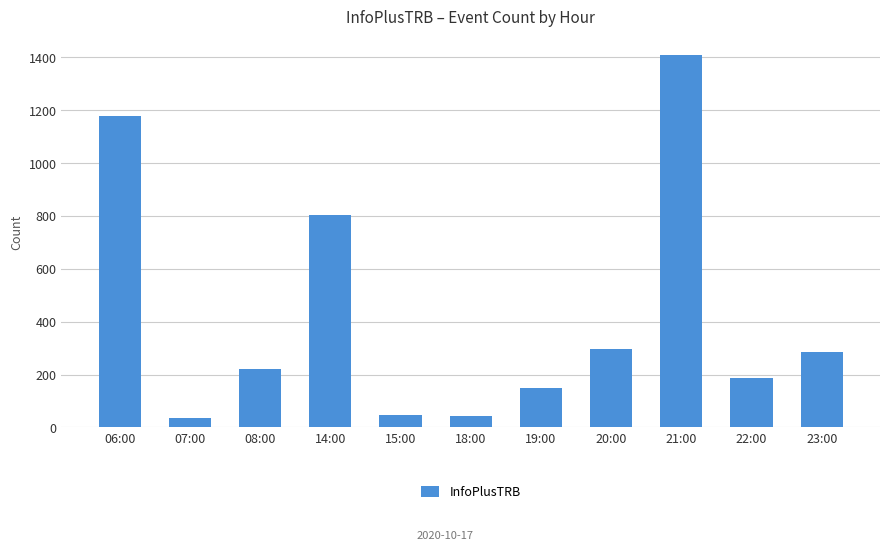

What is the label of the 9th bar from the left?

21:00